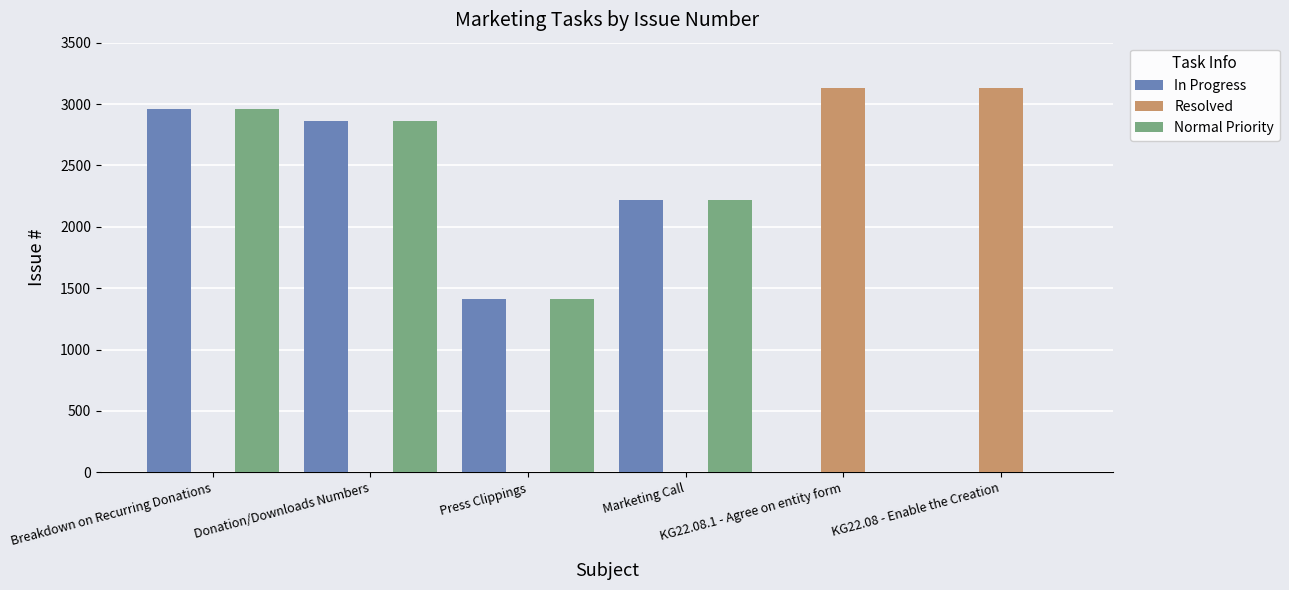

Where is In Progress nearest to the value 1481?

Press Clippings